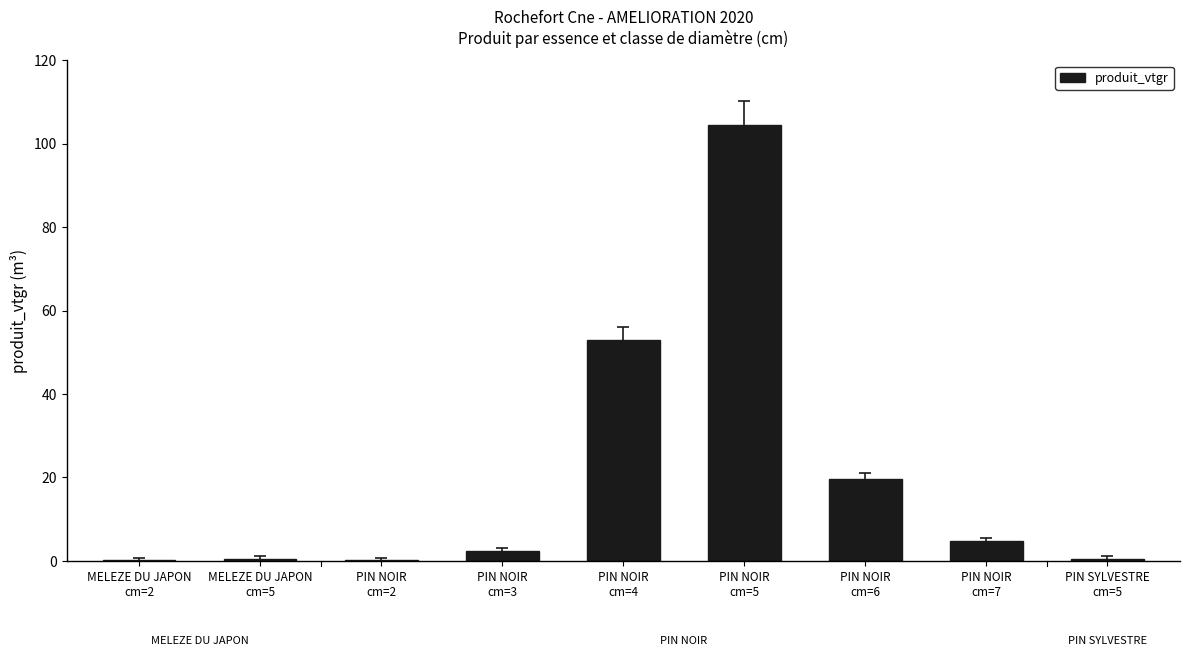

What is the change in value from PIN NOIR
cm=5 to PIN NOIR
cm=6?

-84.9